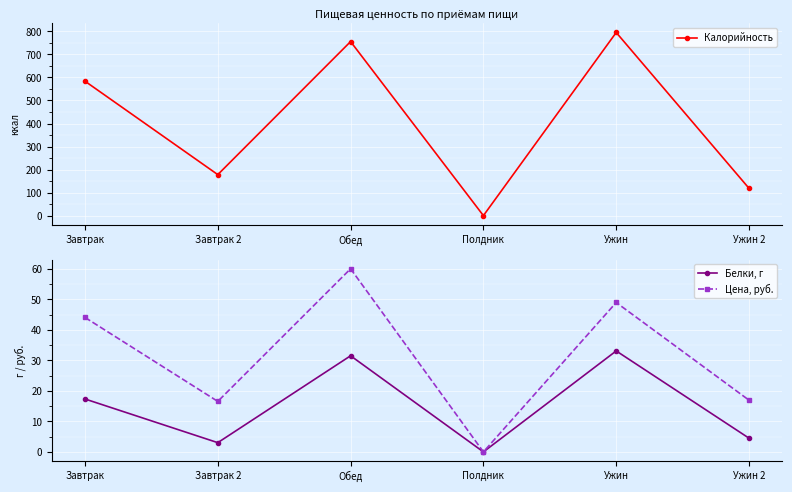

What is the average value of the Калорийность series?

405.2